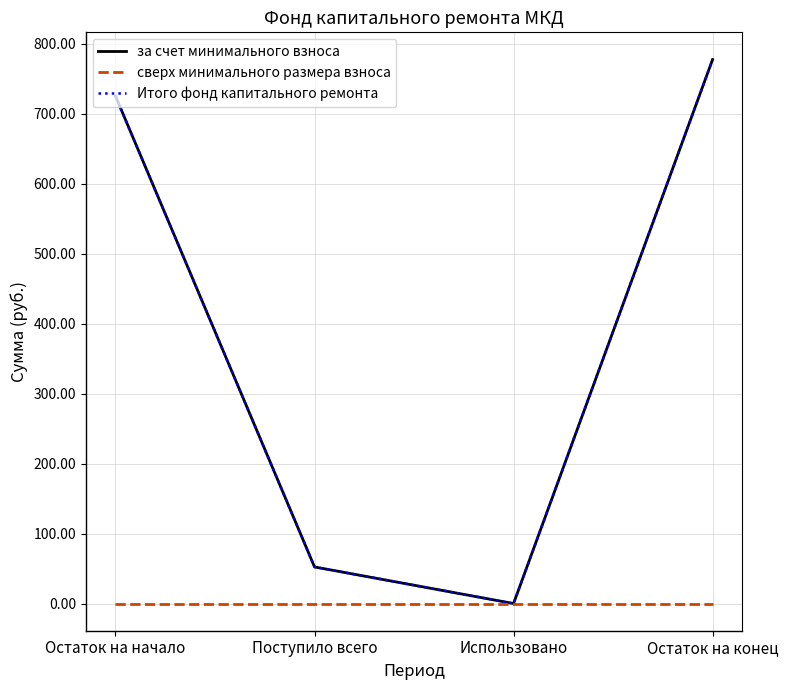

Reading left to right, list all the values displayed in this chart.

за счет минимального взноса: 725.5	52.3	0.0	777.8
сверх минимального размера взноса: 0.0	0.0	0.0	0.0
Итого фонд капитального ремонта: 725.5	52.3	0.0	777.8